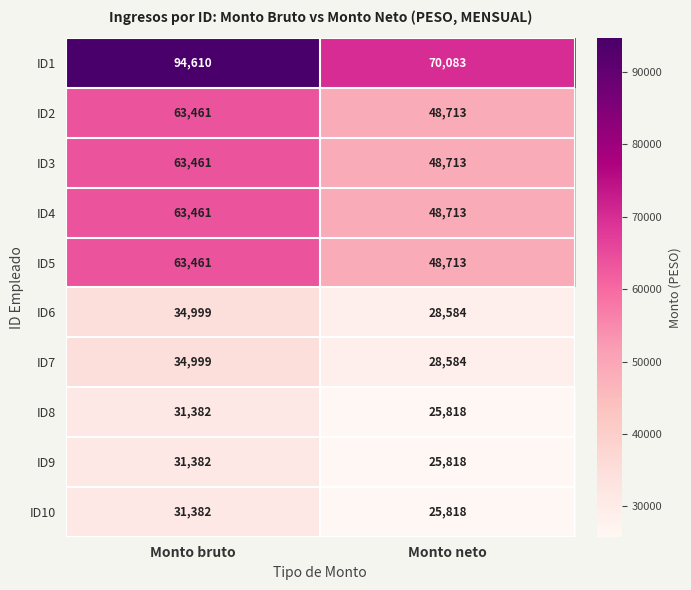

Which series changed the most between Monto bruto and Monto neto?

ID1